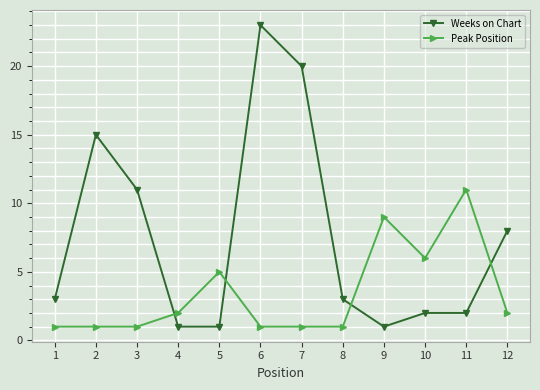

What is the approximate value of Peak Position at 10?

6